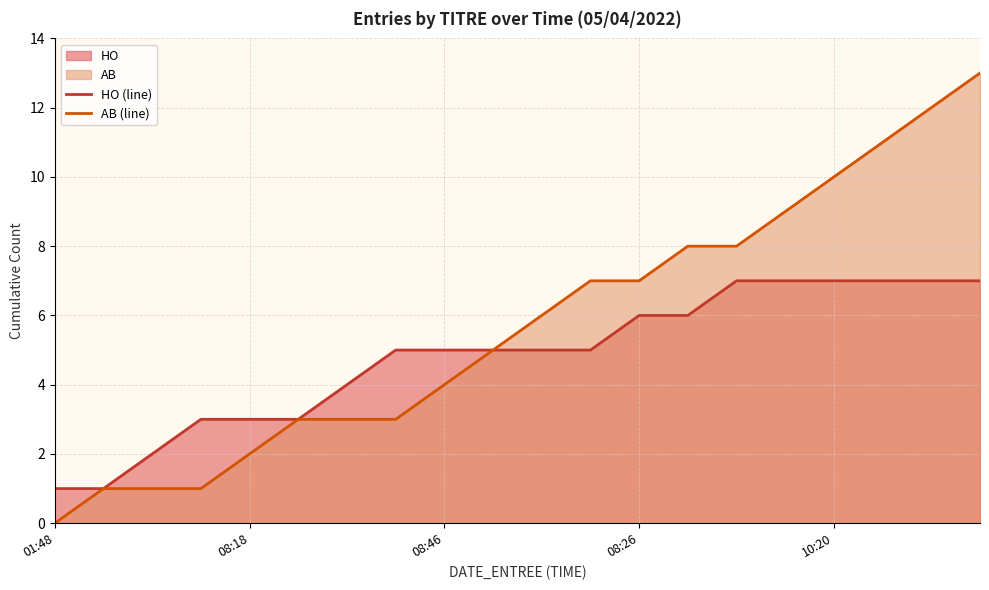

True or false: AB (line) and HO (line) intersect in this chart.

False